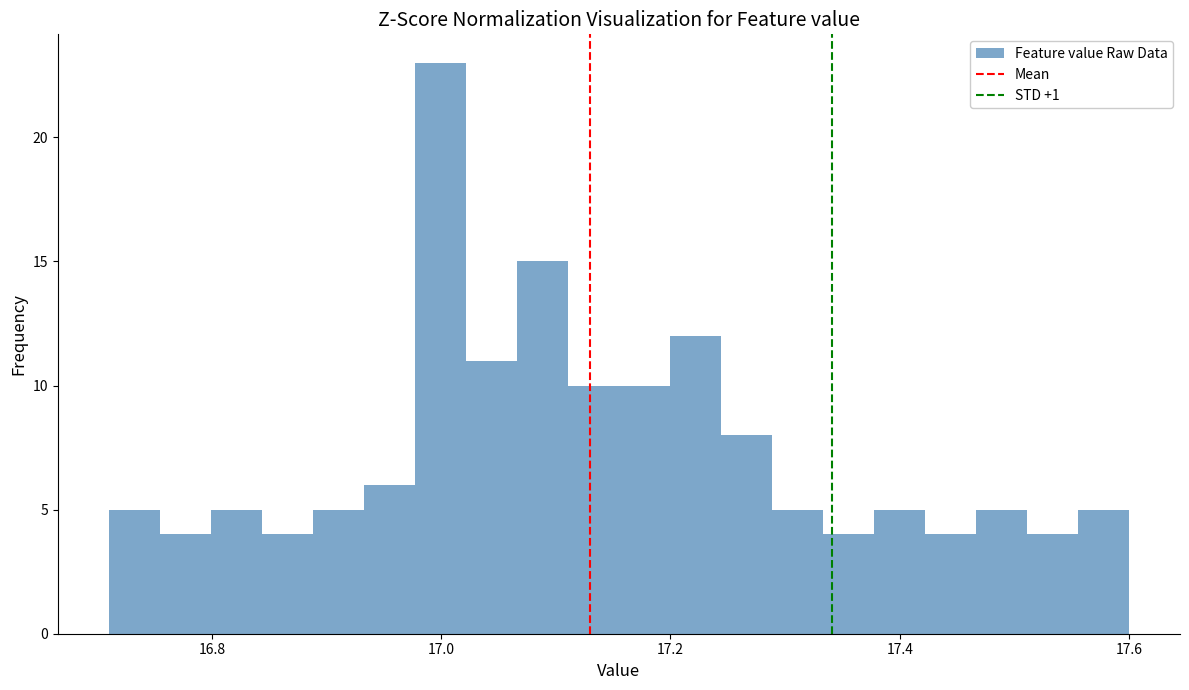

Read against the x-axis, roughly where is the centre of the tallest bar?

17.00